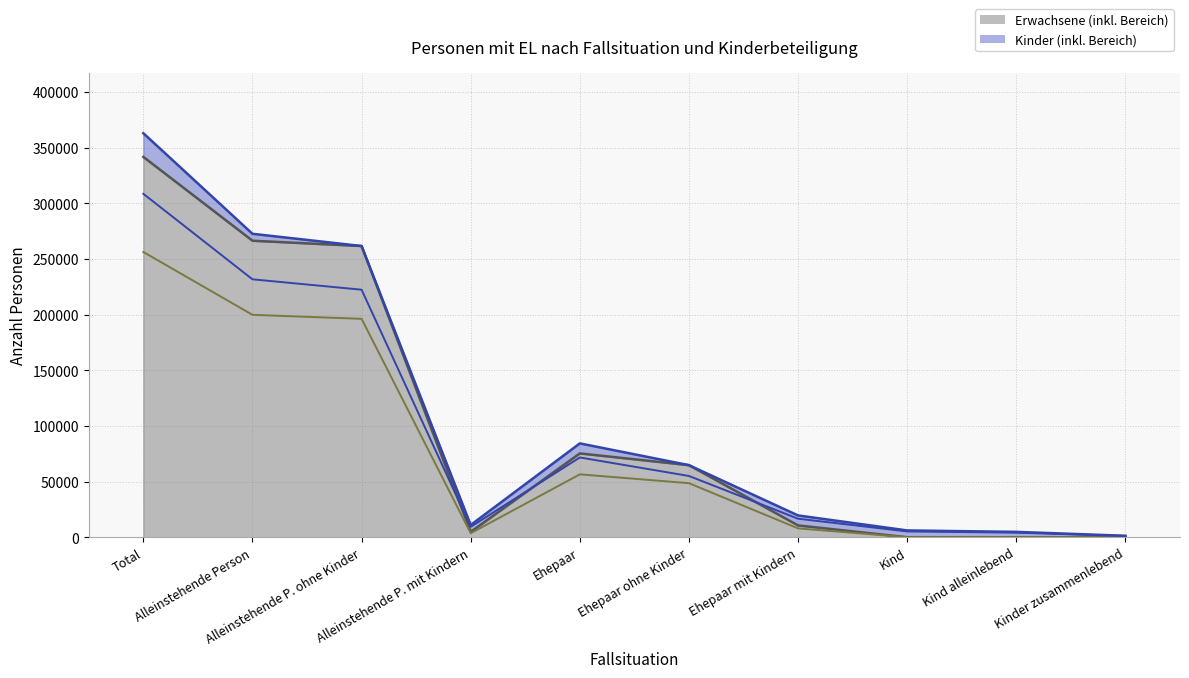

The value at Ehepaar mit Kindern is 3211. True or false?

False